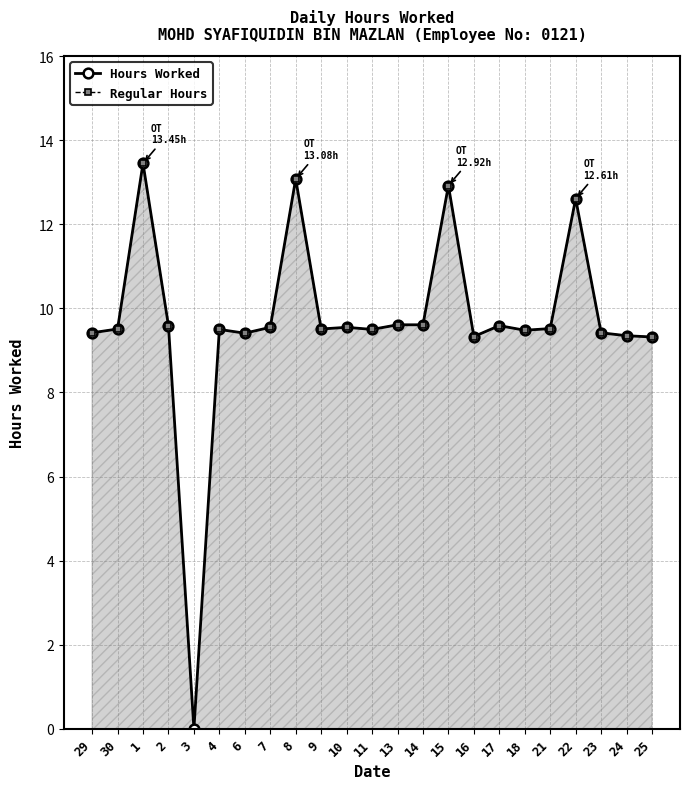

What are all the series names shown in the legend?

Hours Worked, Regular Hours